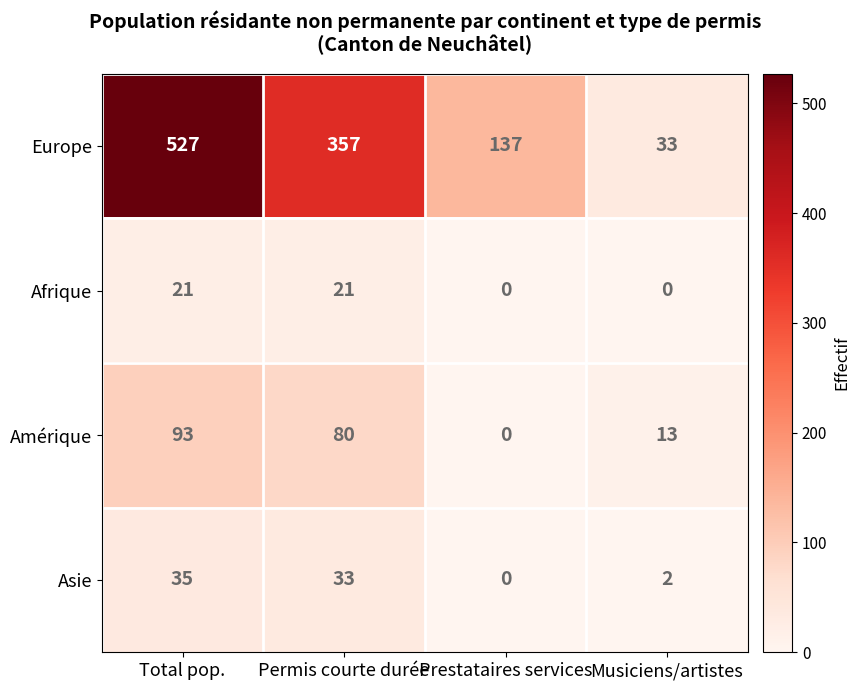

Reading left to right, transcribe all the data shown in this chart.

Europe: Total pop.=527	Permis courte durée=357	Prestataires services=137	Musiciens/artistes=33
Afrique: Total pop.=21	Permis courte durée=21	Prestataires services=0	Musiciens/artistes=0
Amérique: Total pop.=93	Permis courte durée=80	Prestataires services=0	Musiciens/artistes=13
Asie: Total pop.=35	Permis courte durée=33	Prestataires services=0	Musiciens/artistes=2